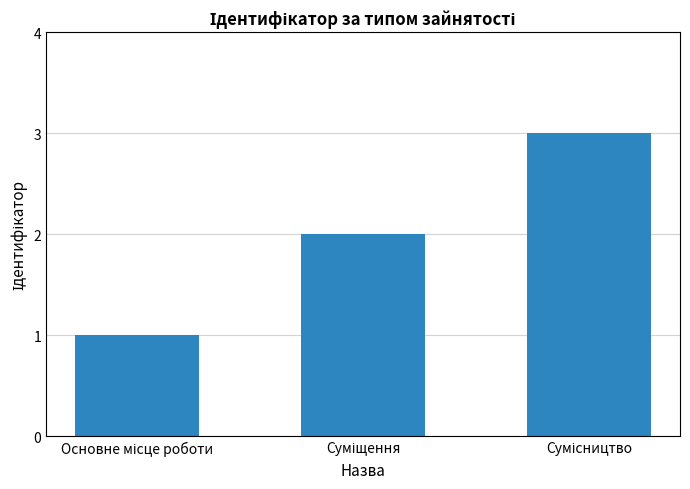

What is the sum of all values?

6